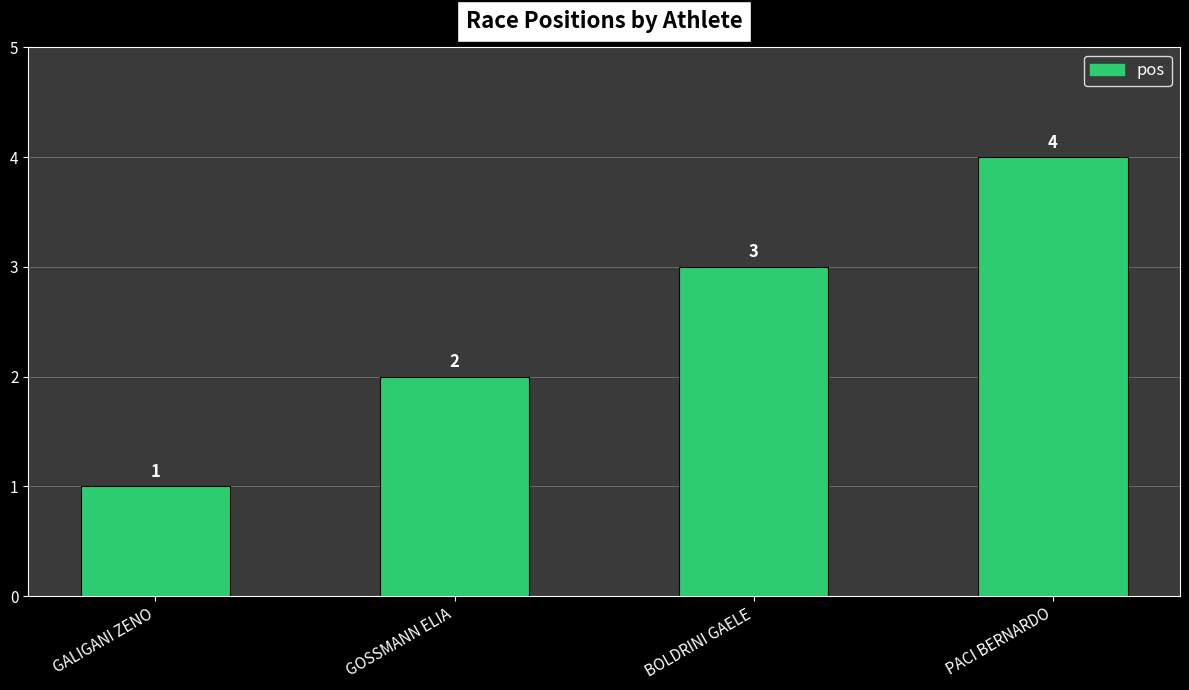

What is the maximum value shown in the chart?

4